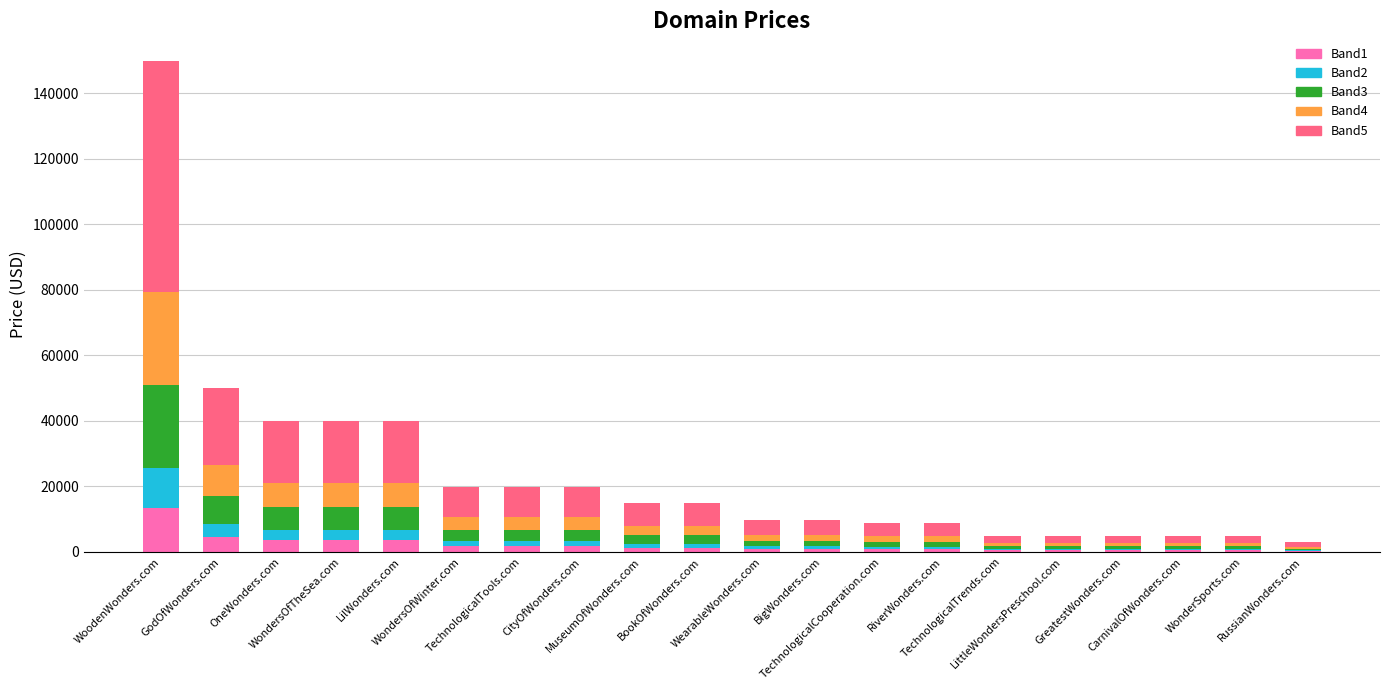

What is the approximate value of Band1 at WoodenWonders.com?

13489.9